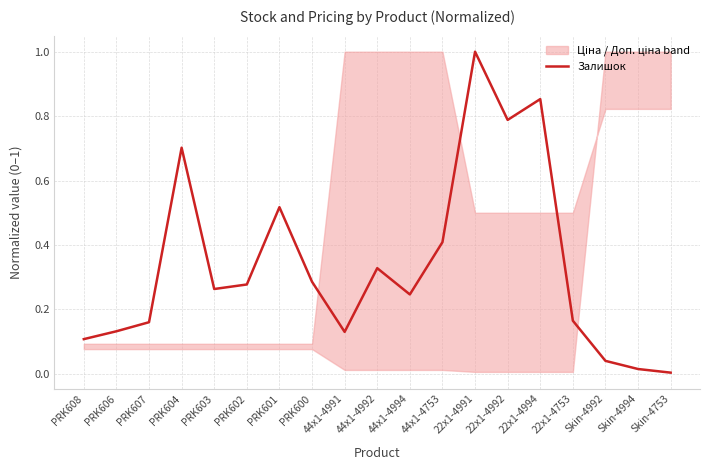

What is the difference between the values at PRK607 and 44x1-4992?

0.2